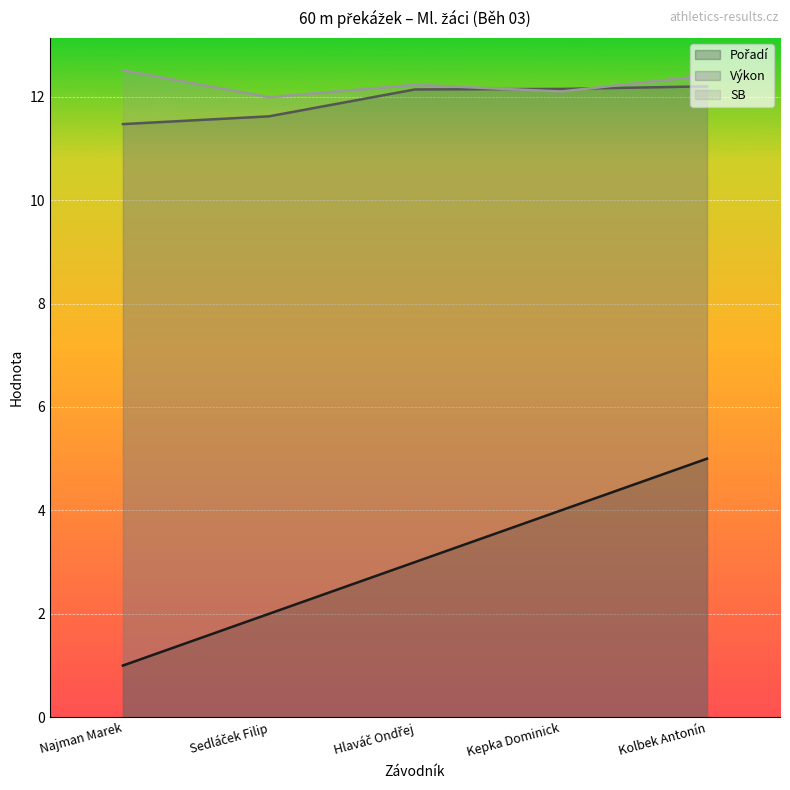

In SB, how many points are lower than both neighbors (excluding endpoints)?

2